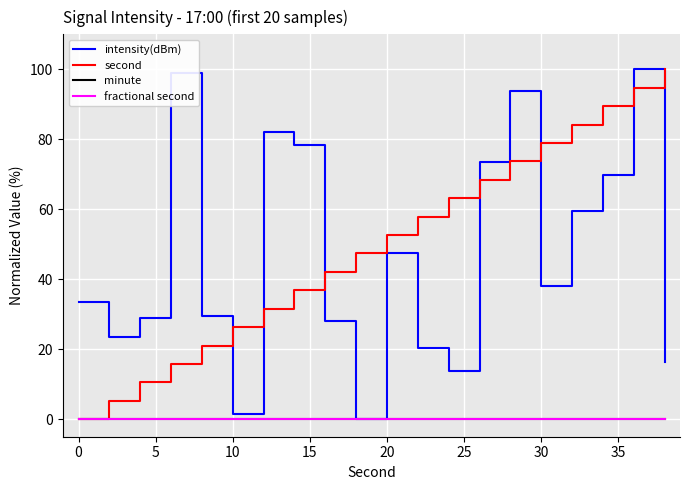

Does the chart display data point markers on the line(s)?

No